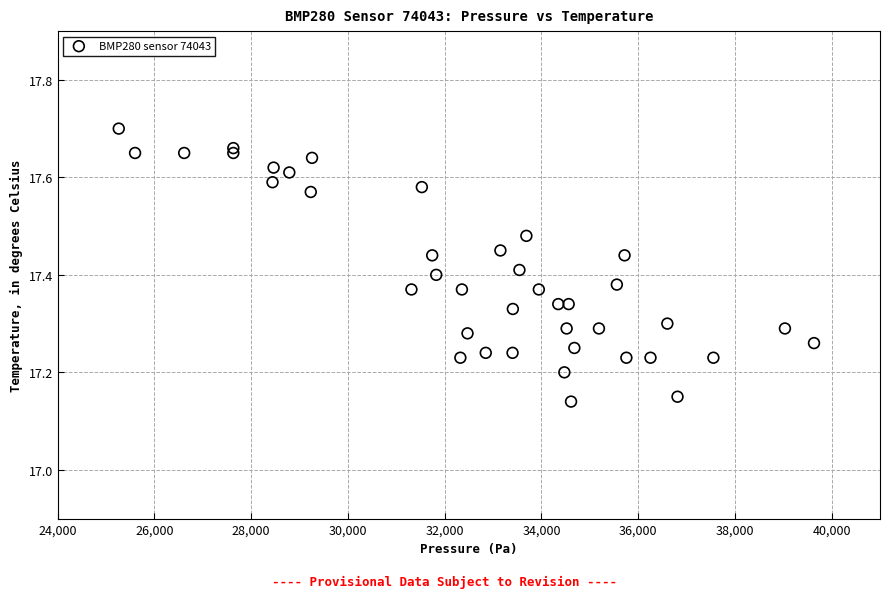

What is the range of Y values (max minus min)?

0.6